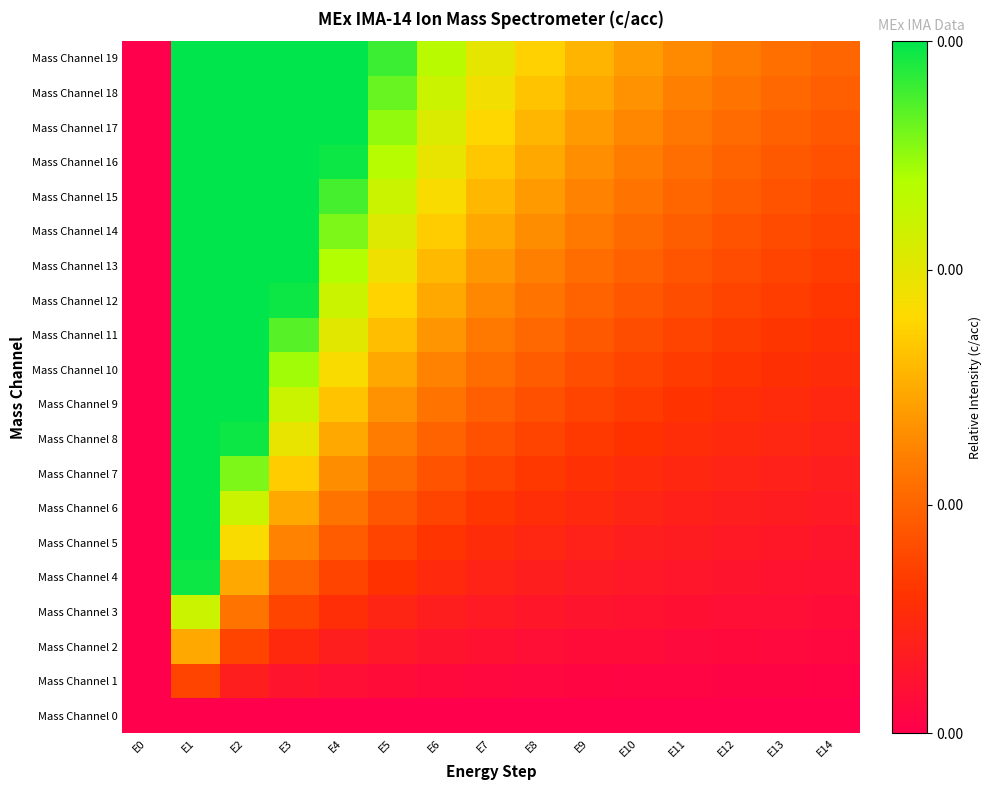

Count the number of categories in the chart.

15